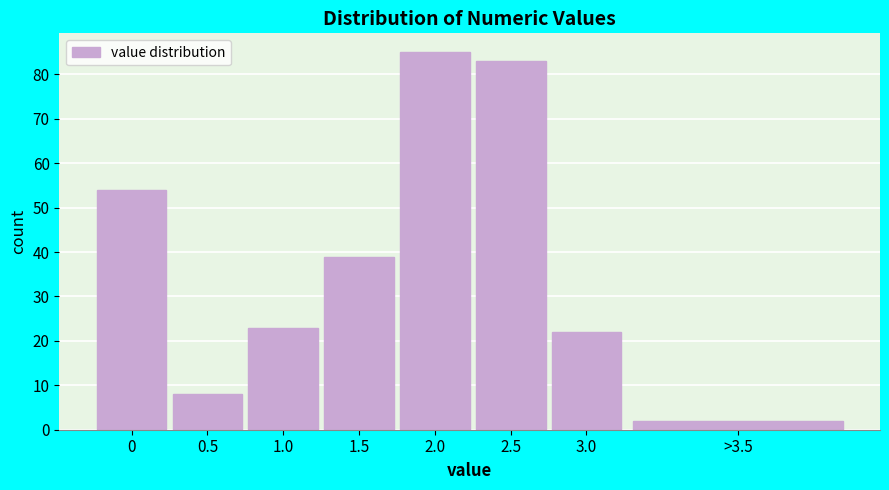

Reading left to right, what are all the values shown in this chart?

54	8	23	39	85	83	22	2